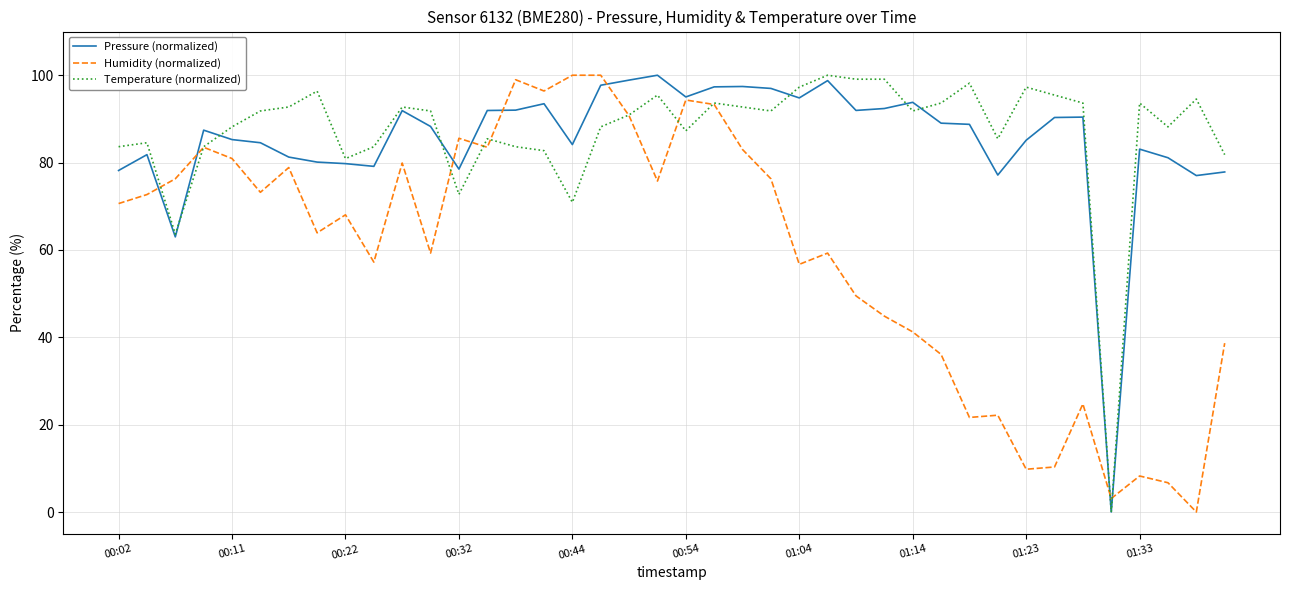

Does the chart display data point markers on the line(s)?

No